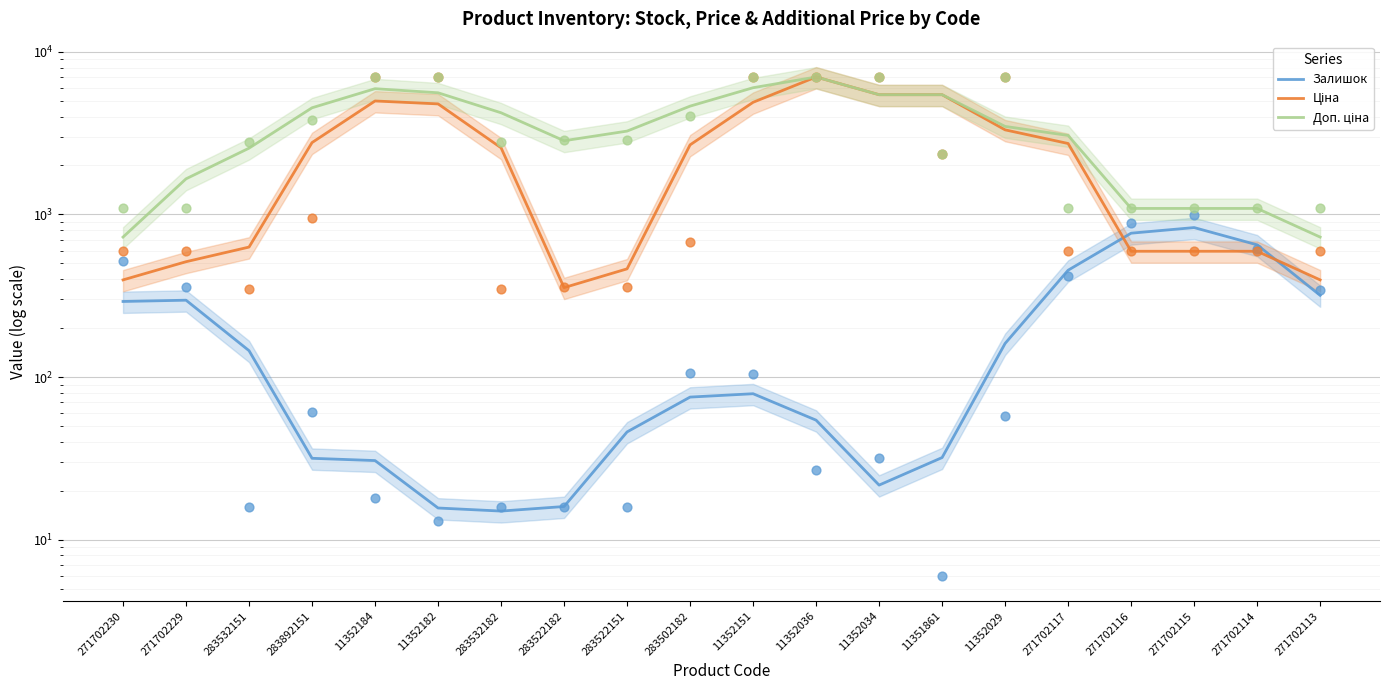

Which series has the widest spread of Y values?

Ціна